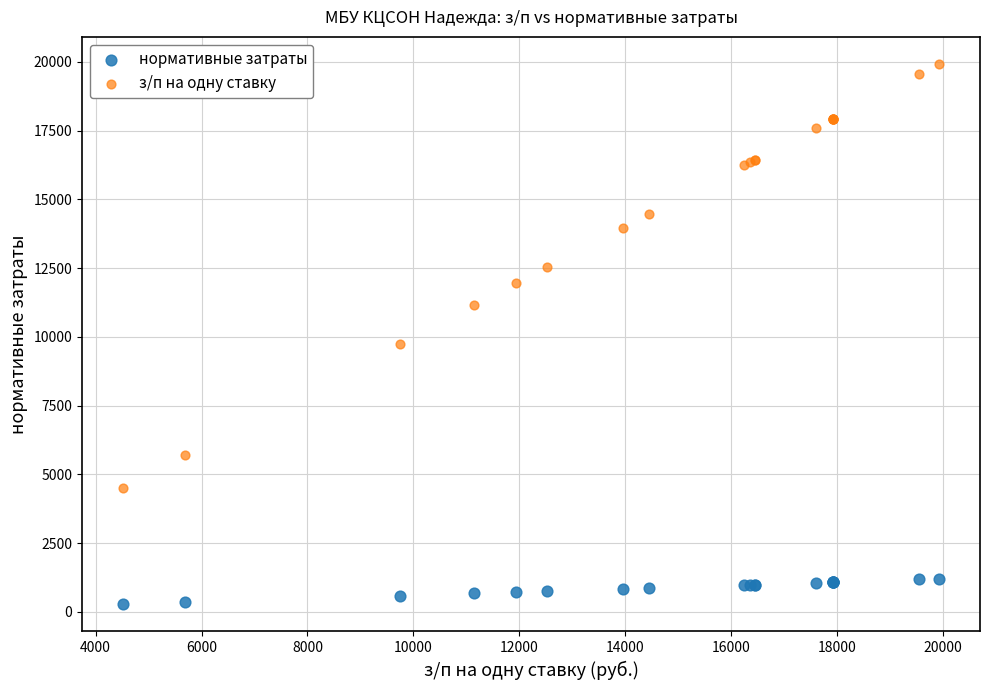

Which series has the widest spread of Y values?

з/п на одну ставку